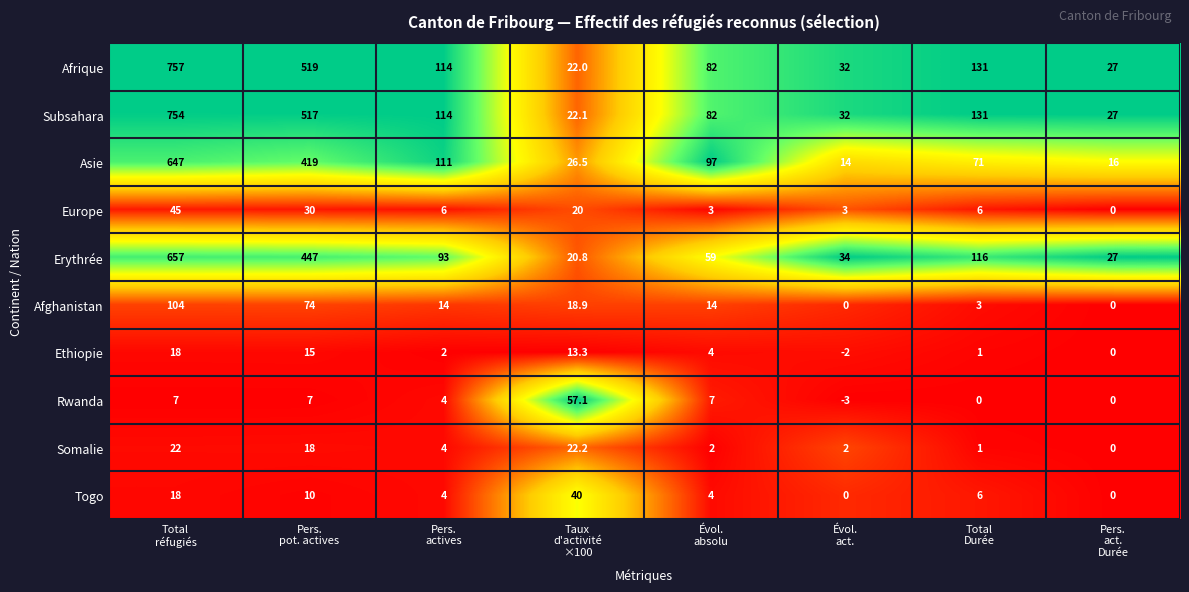

At how many categories does at least one series exceed 0?

8